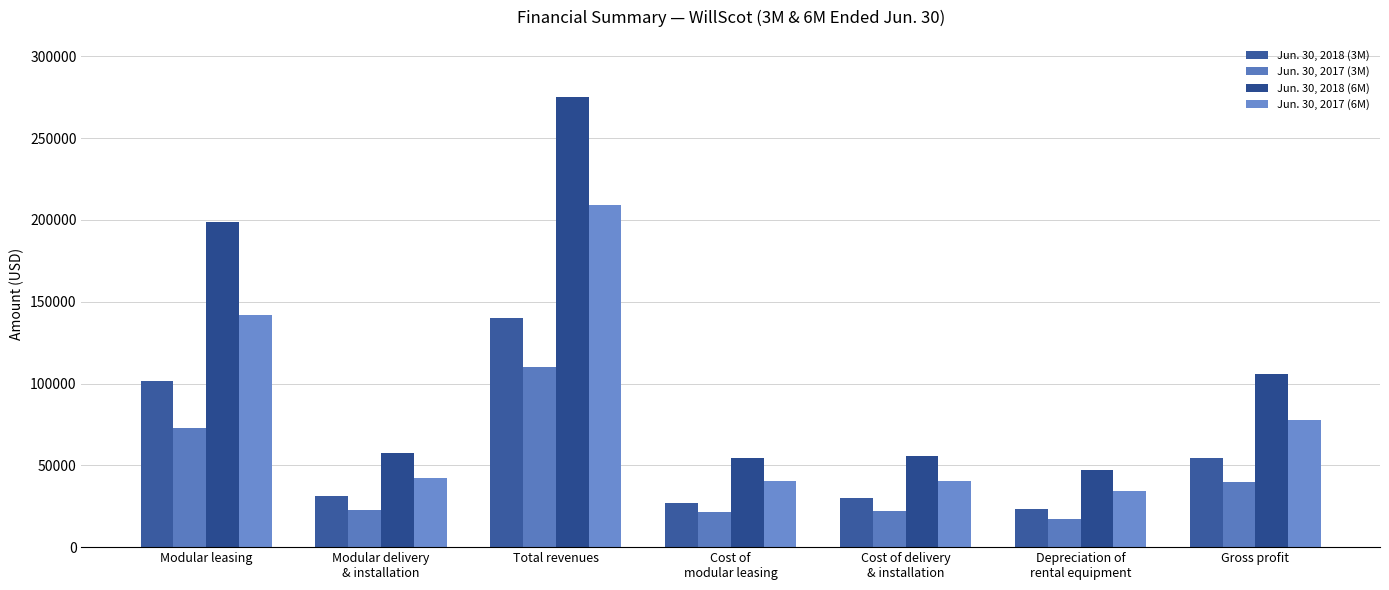

True or false: Jun. 30, 2017 (6M) has a value of 57407 at Total revenues.

False